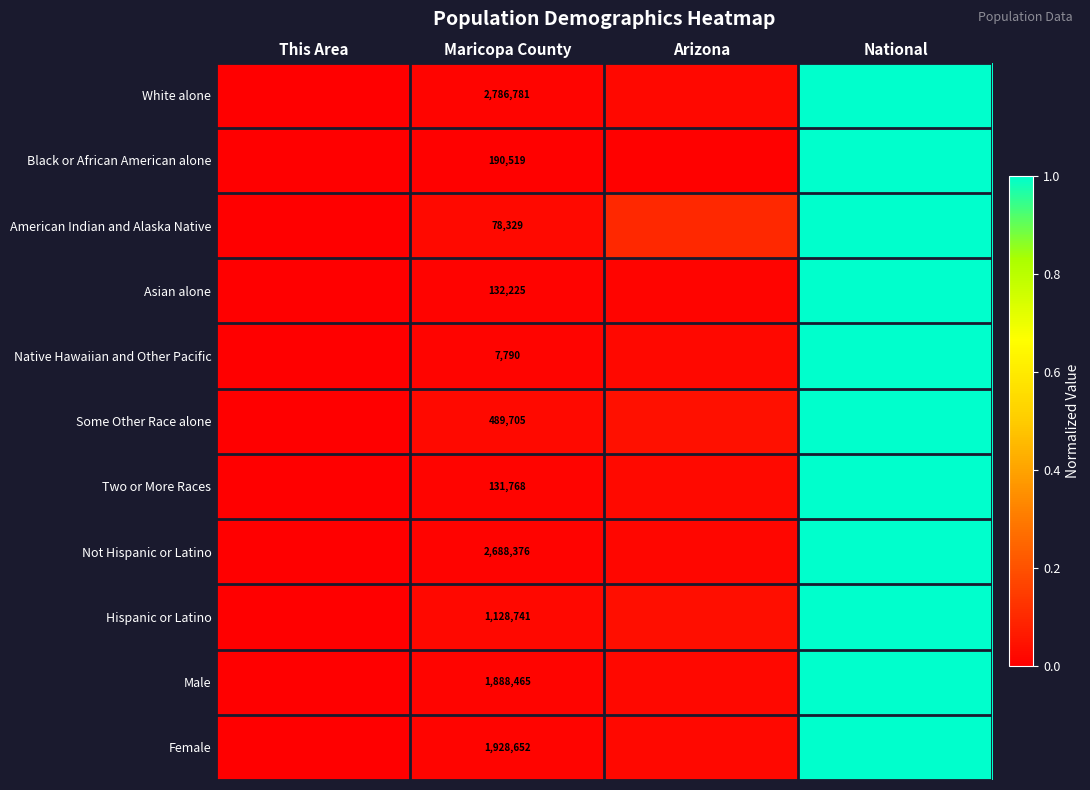

How many series are shown in this chart?

11